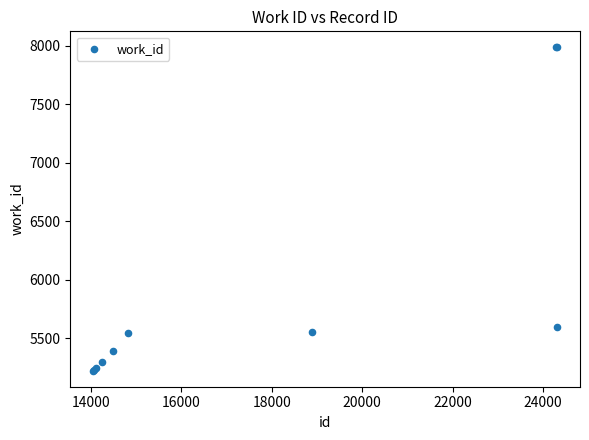

What Y value in the scatter plot is closest to 6603?

5598